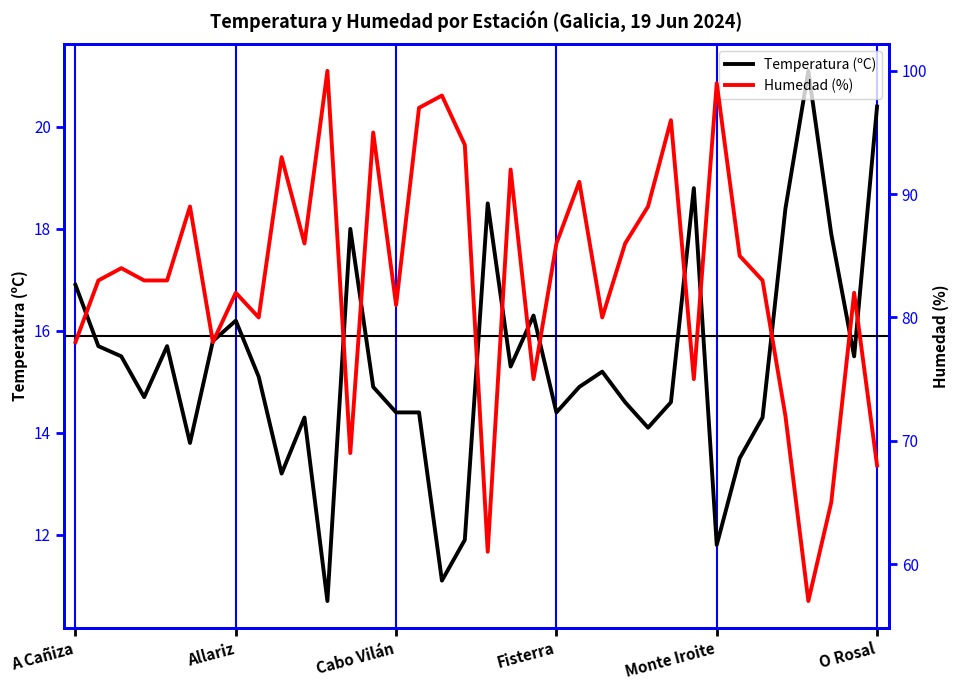

The value of Temperatura (ºC) at Allariz is 16.2. True or false?

True